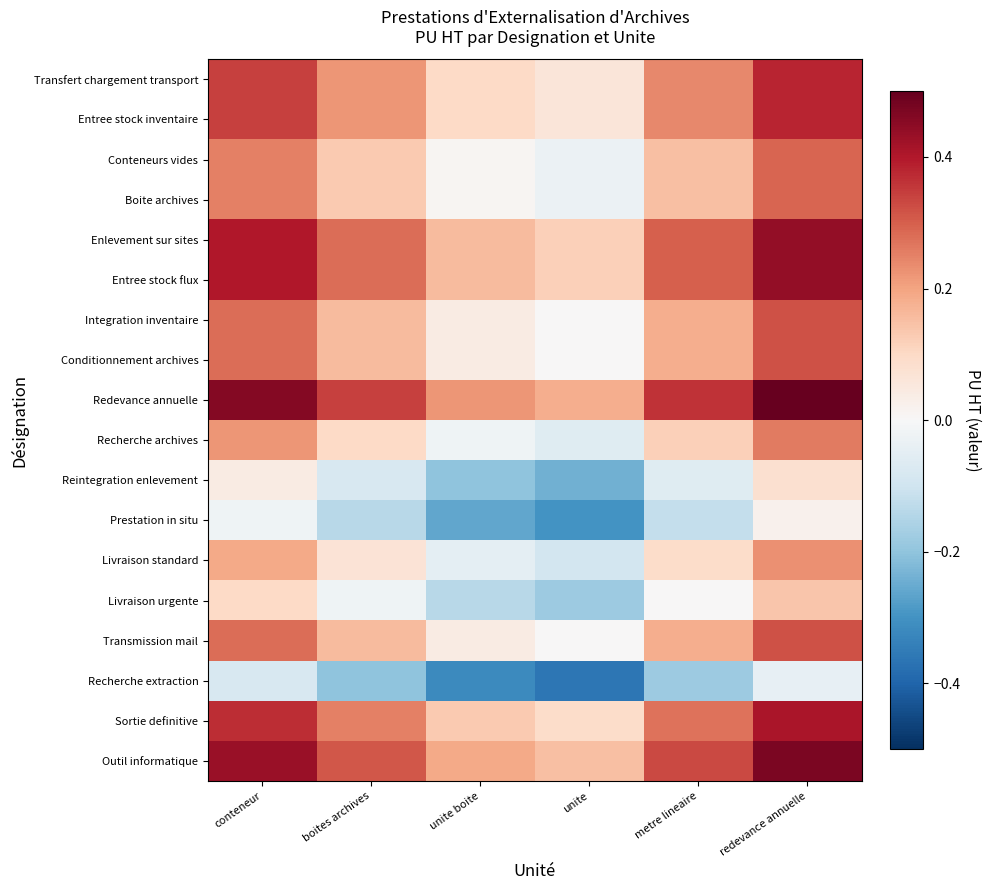

What is the greatest value displayed?

0.5